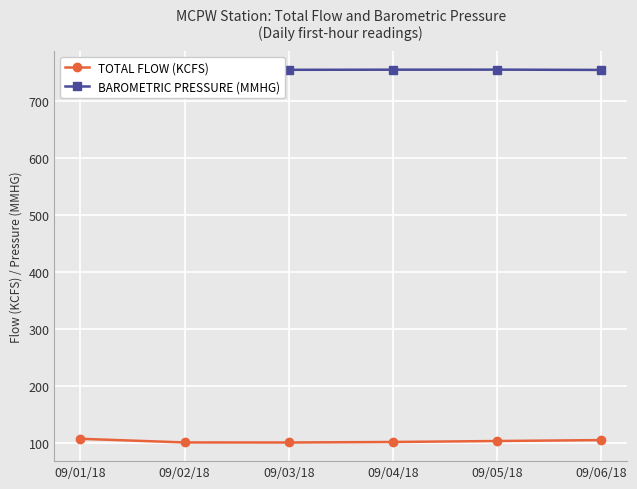

How many lines are shown in the chart?

2